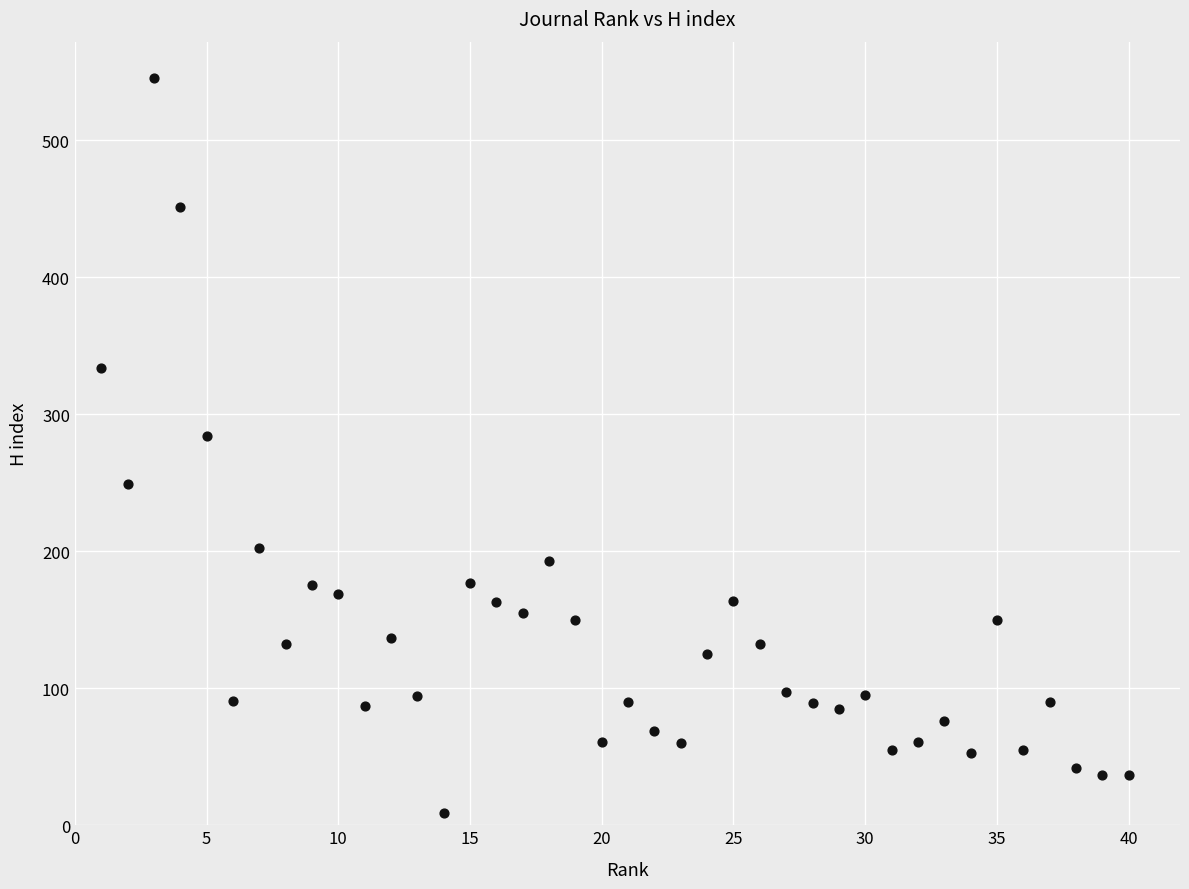

What Y value in the scatter plot is closest to 277?

284